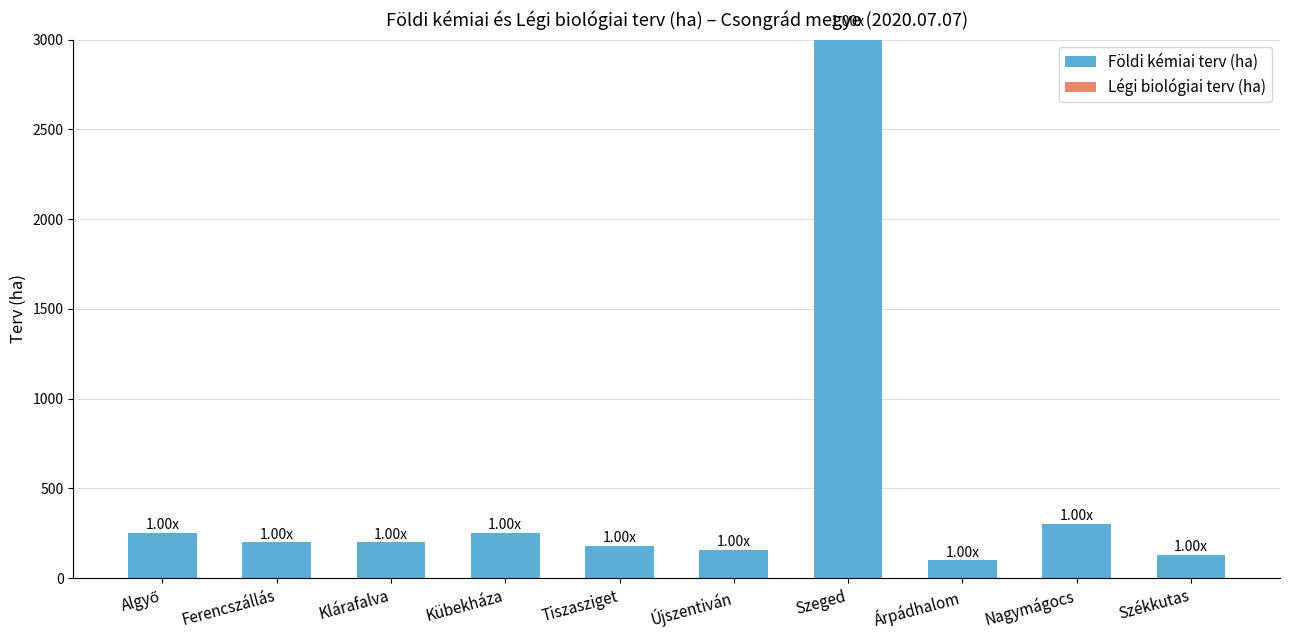

What is the difference between the maximum and minimum values?

2900